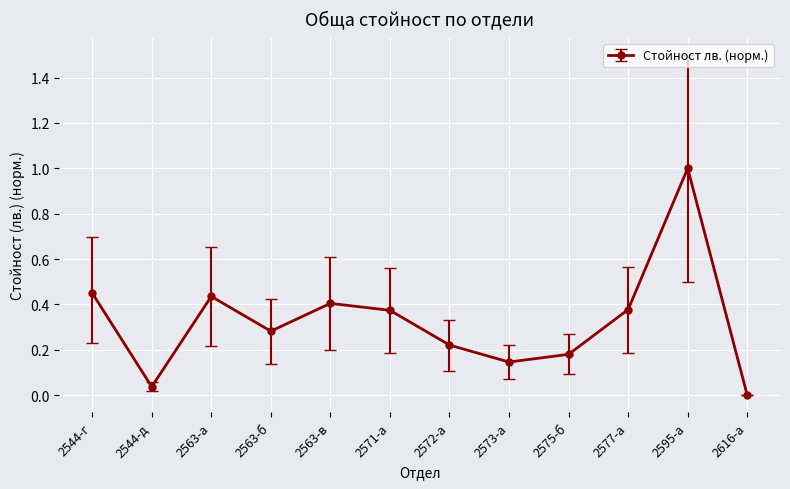

What position from the left is 2544-г?

1